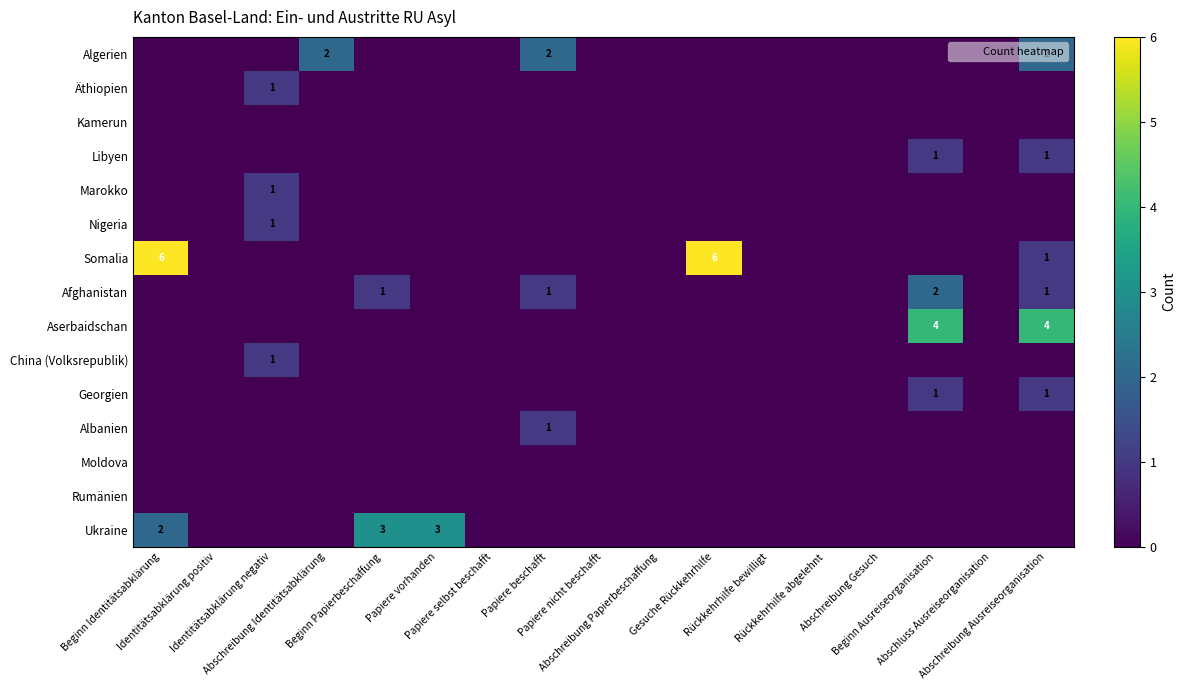

At how many categories does at least one series exceed 2?

6